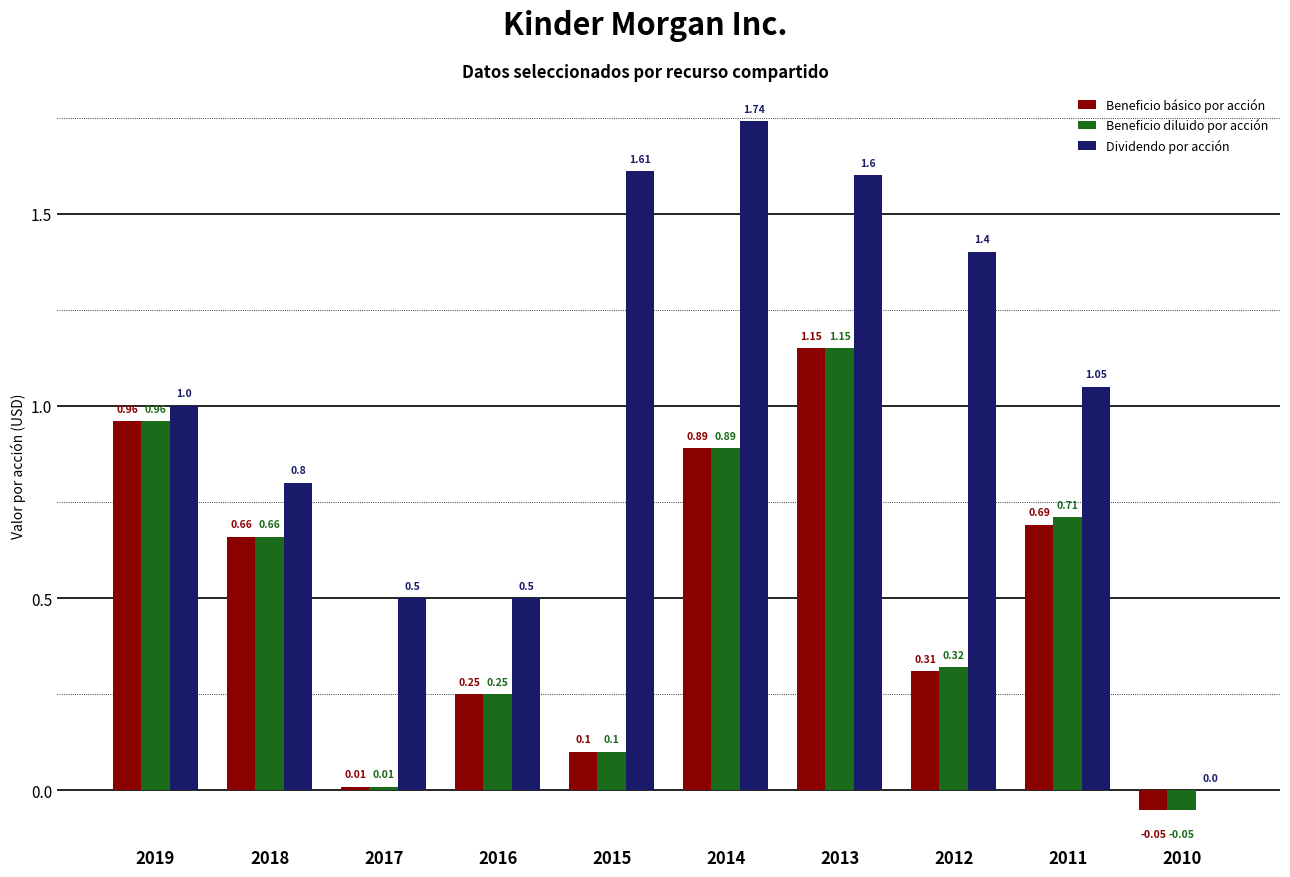

Is the value of Beneficio básico por acción at 2013 greater than the value of Dividendo por acción at 2011?

Yes